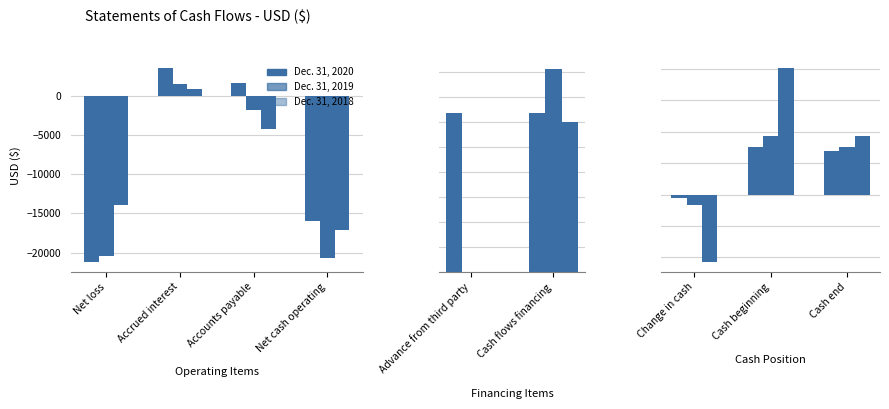

Which series changed the most between Change in cash and Cash beginning?

Dec. 31, 2018